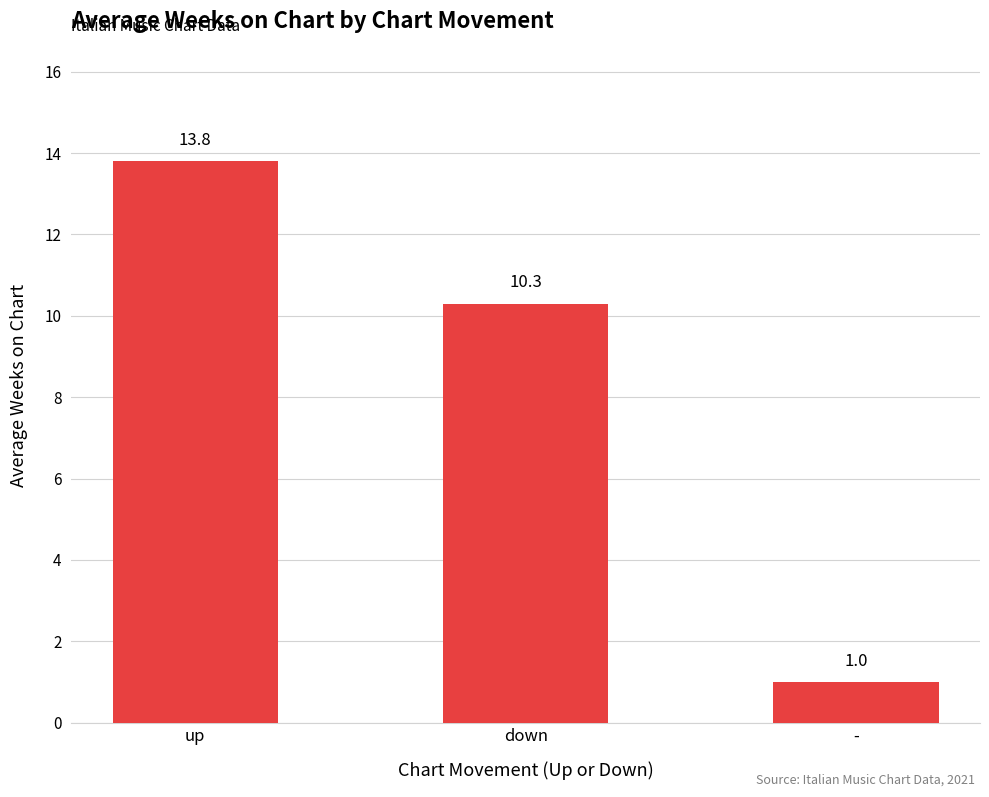

What is the change in value from down to -?

-9.3